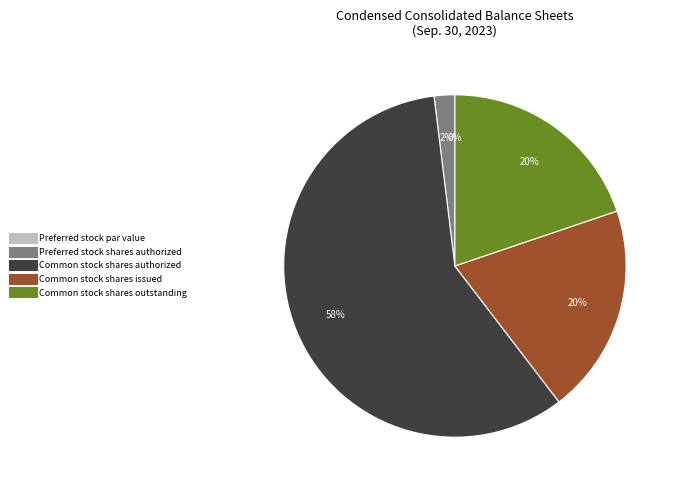

Between Preferred stock par value and Common stock shares outstanding, which is larger?

Common stock shares outstanding